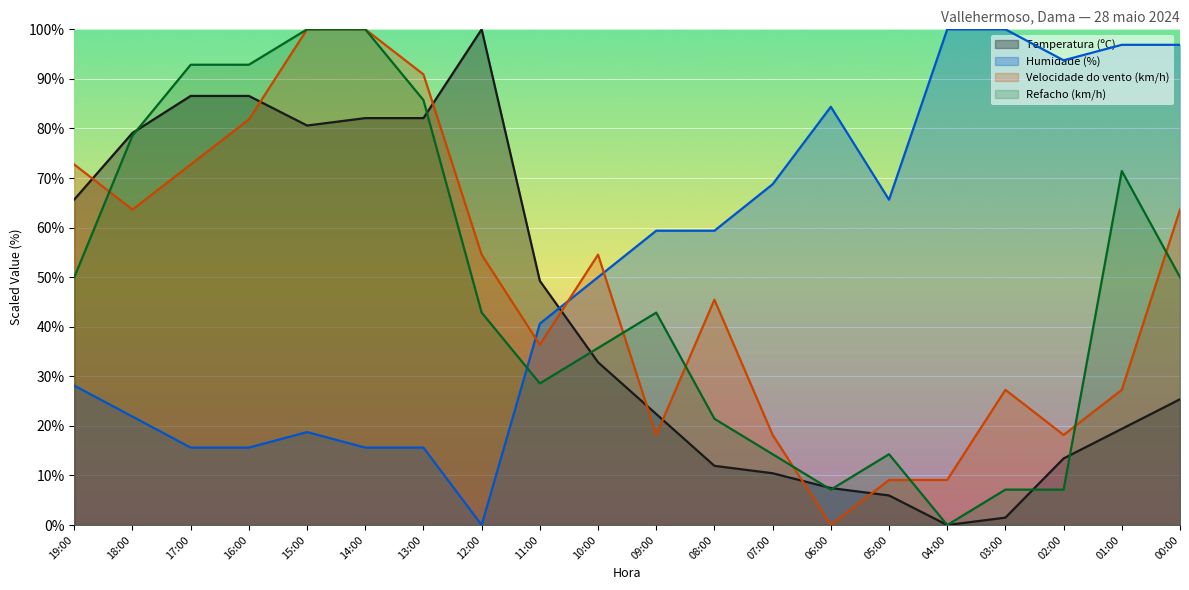

Is it true that Velocidade do vento (km/h) equals 63.6 at 18:00?

True